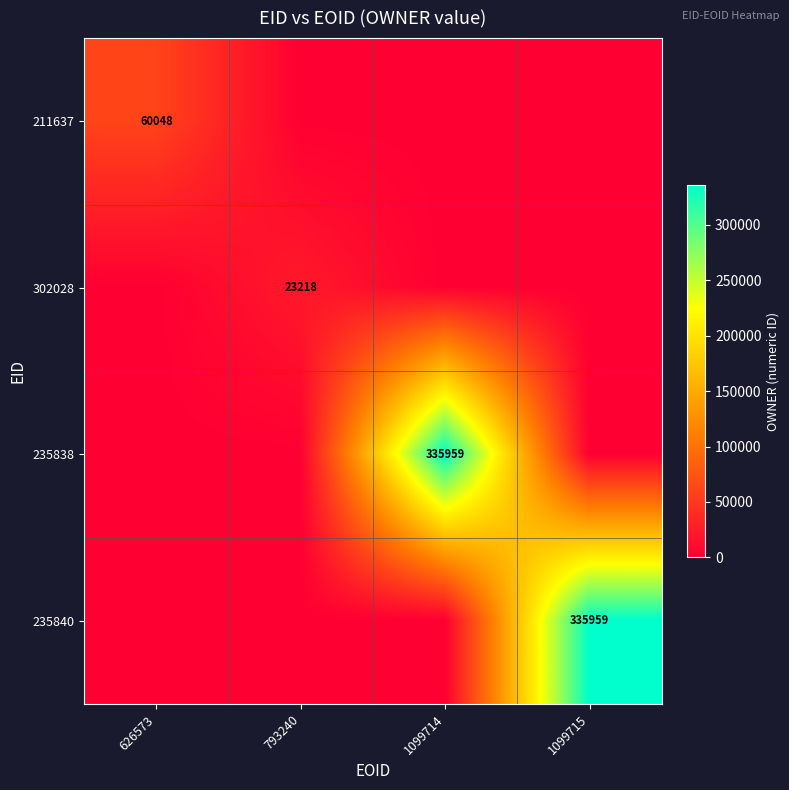

True or false: 235840 has a value of 118968 at 1099715.

False